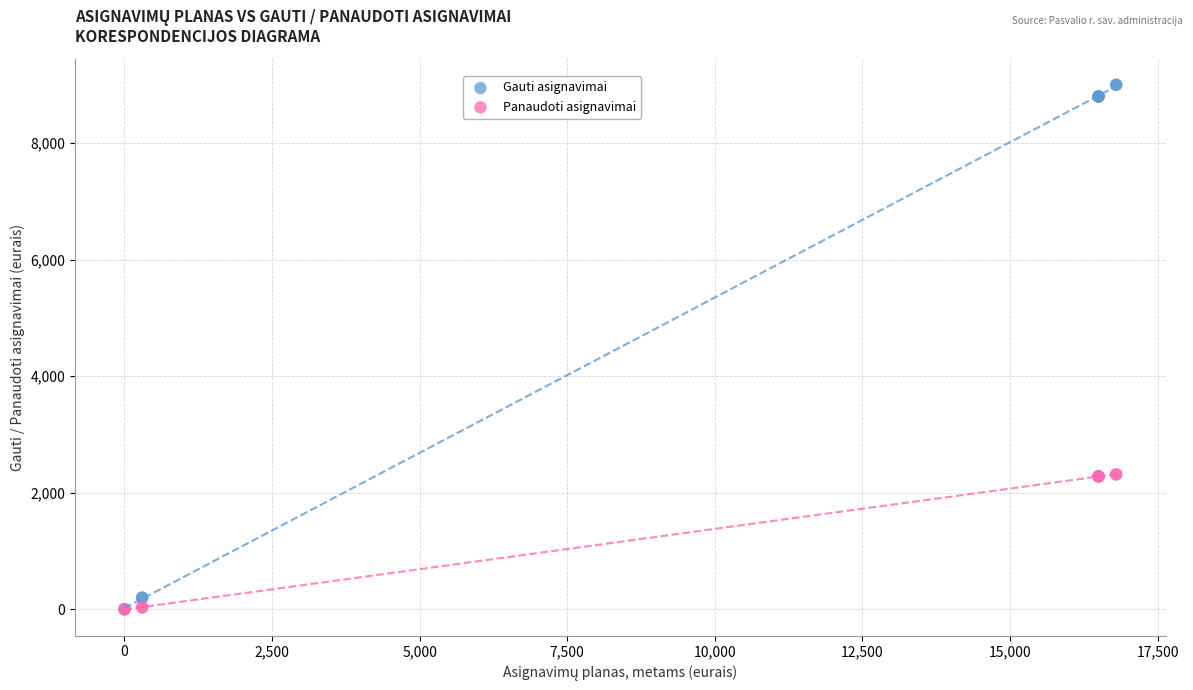

What are all the series names shown in the legend?

Gauti asignavimai, Panaudoti asignavimai